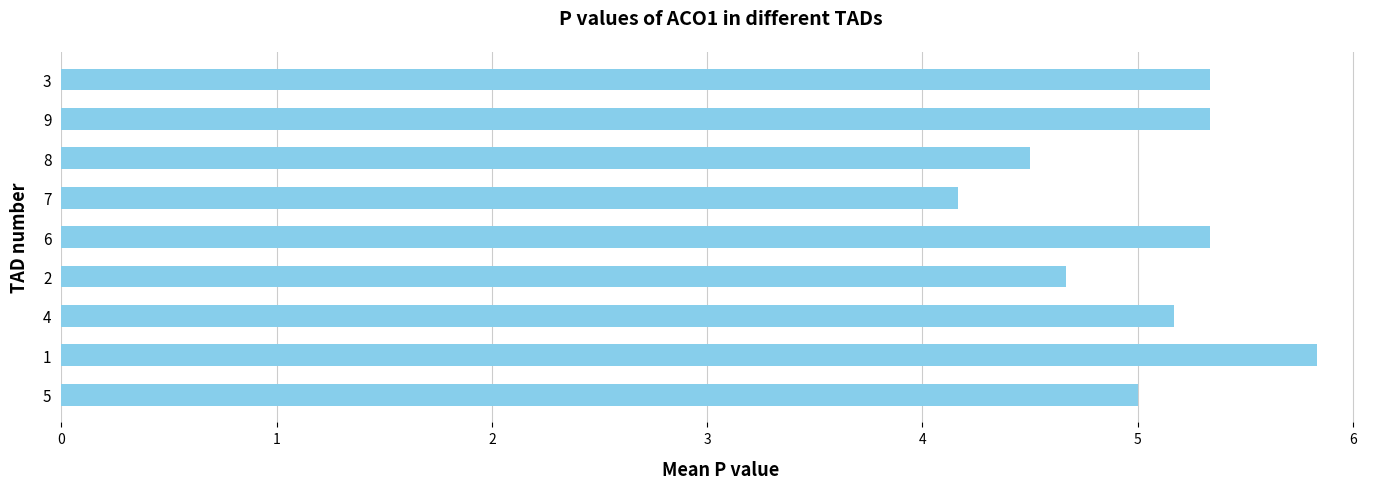

Does the chart contain stacked bars?

No